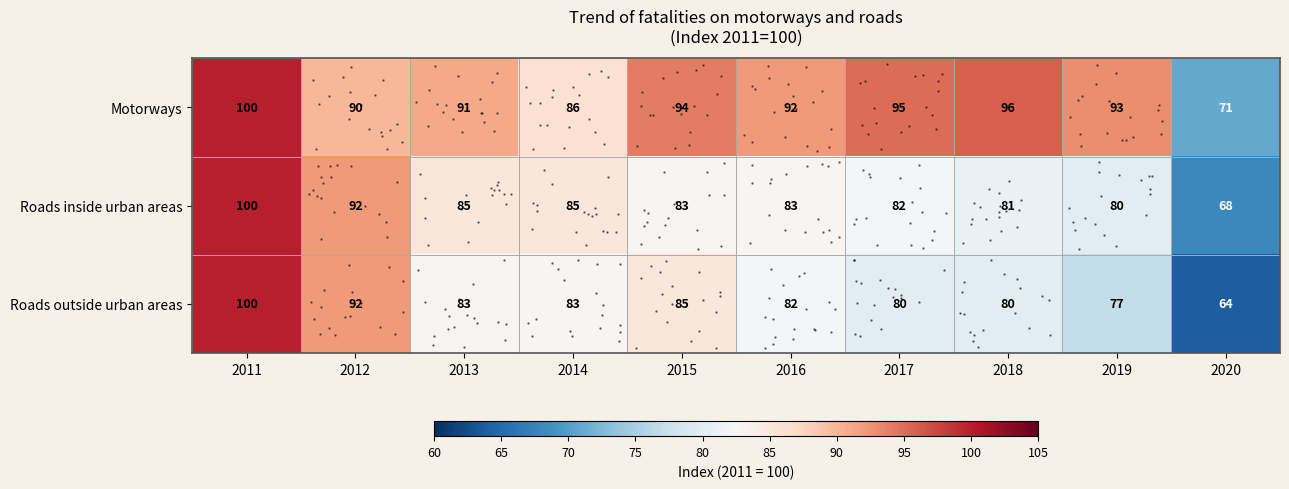

What is the minimum value shown in the chart?

64